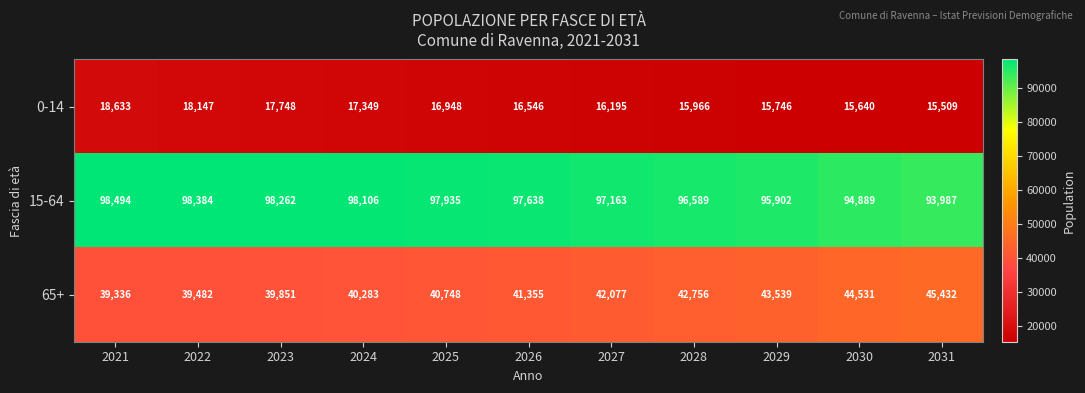

What is the maximum value shown in the chart?

98494